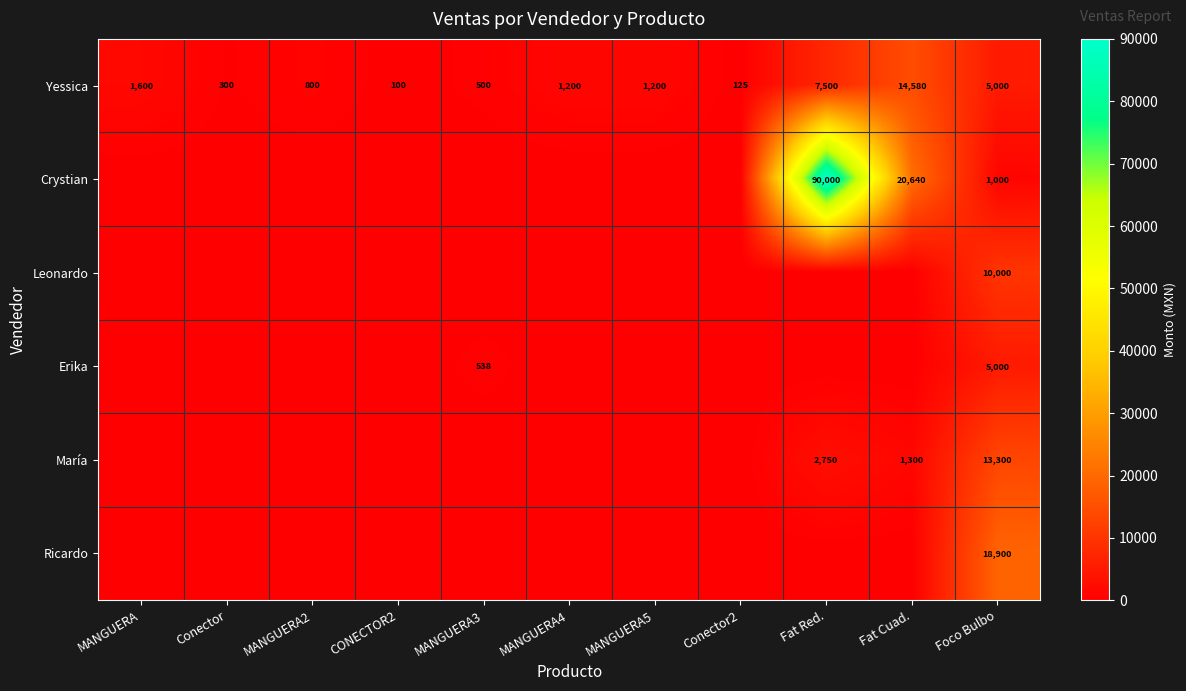

Is it true that Yessica equals 31 at CONECTOR2?

False